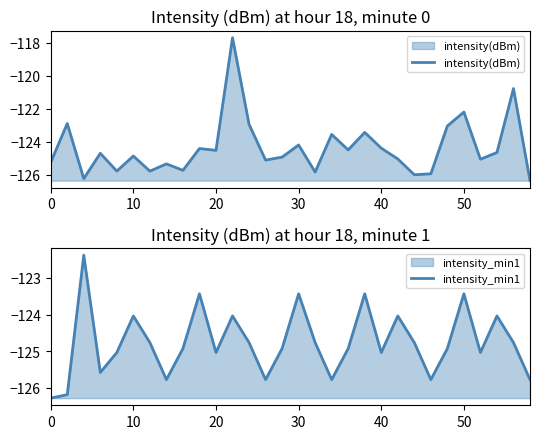

What is the lowest value of the intensity(dBm) series?

-126.3